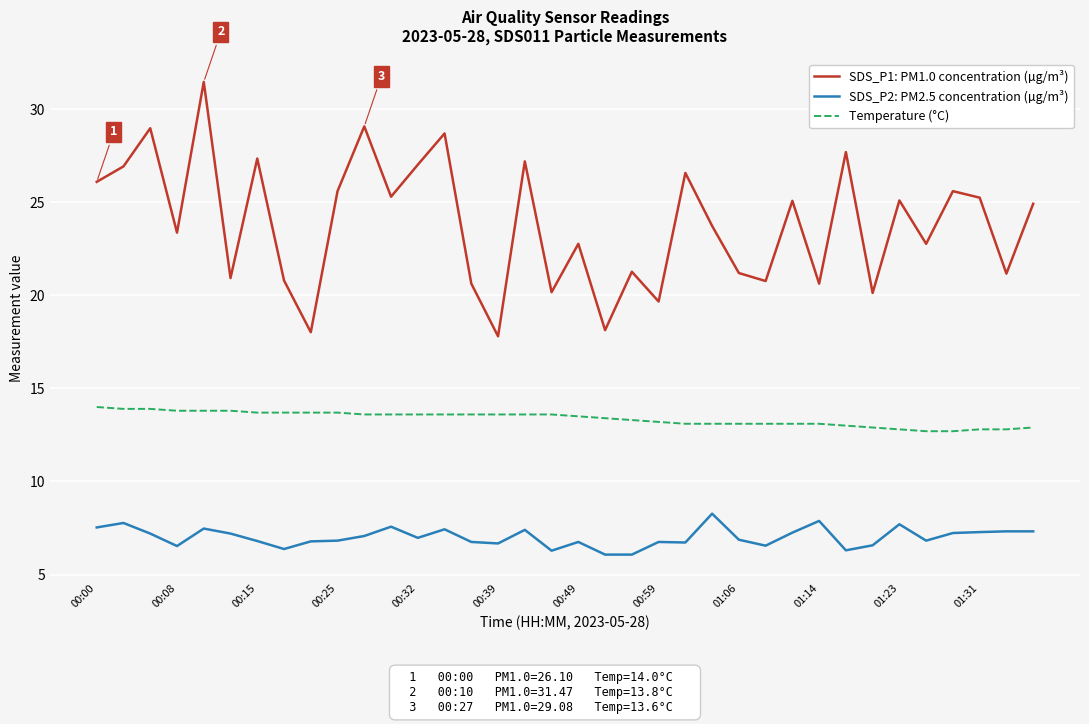

What is the average value of the SDS_P2: PM2.5 concentration (µg/m³) series?

7.0